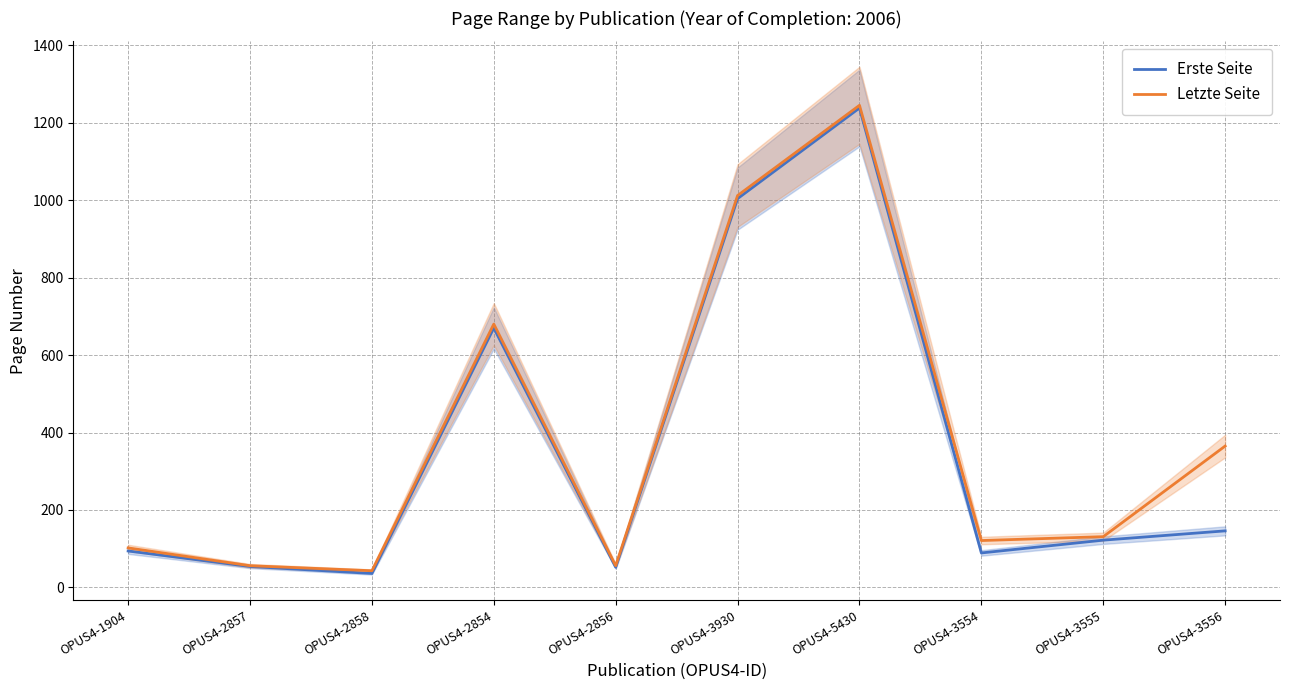

True or false: Letzte Seite and Erste Seite intersect in this chart.

False